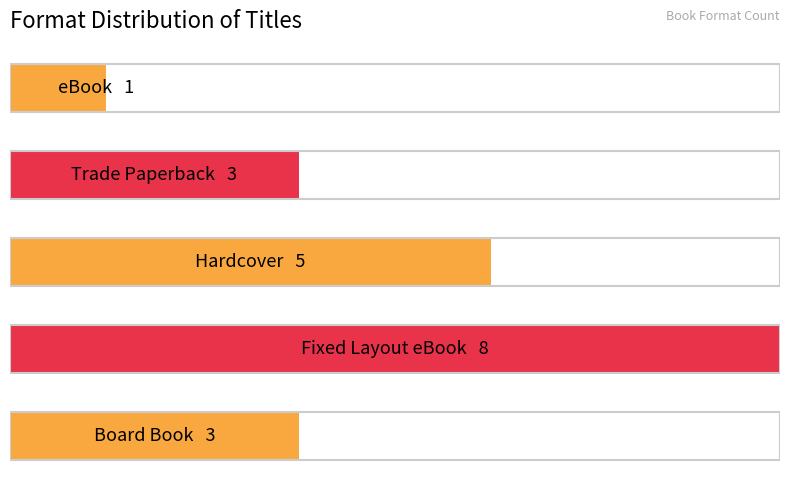

Are the bars horizontal?

Yes